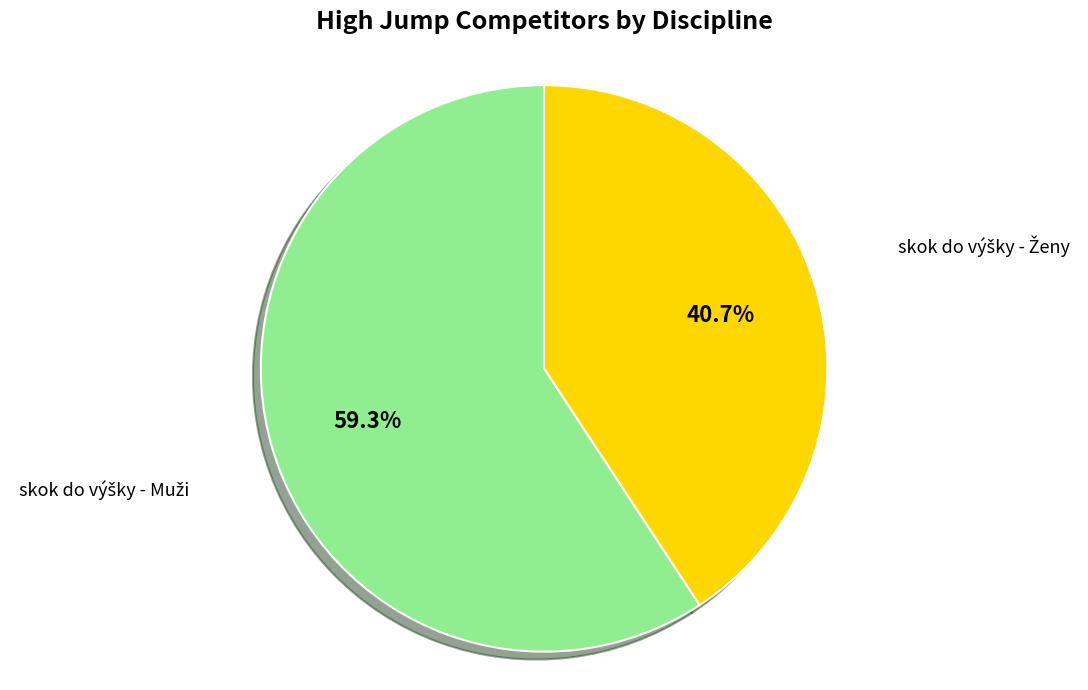

Does any single category account for the majority?

Yes